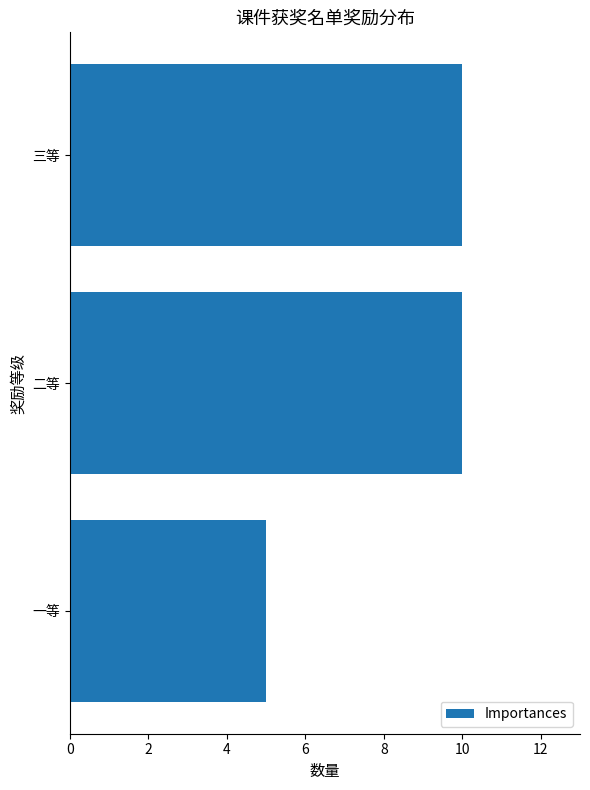

What is the average value?

8